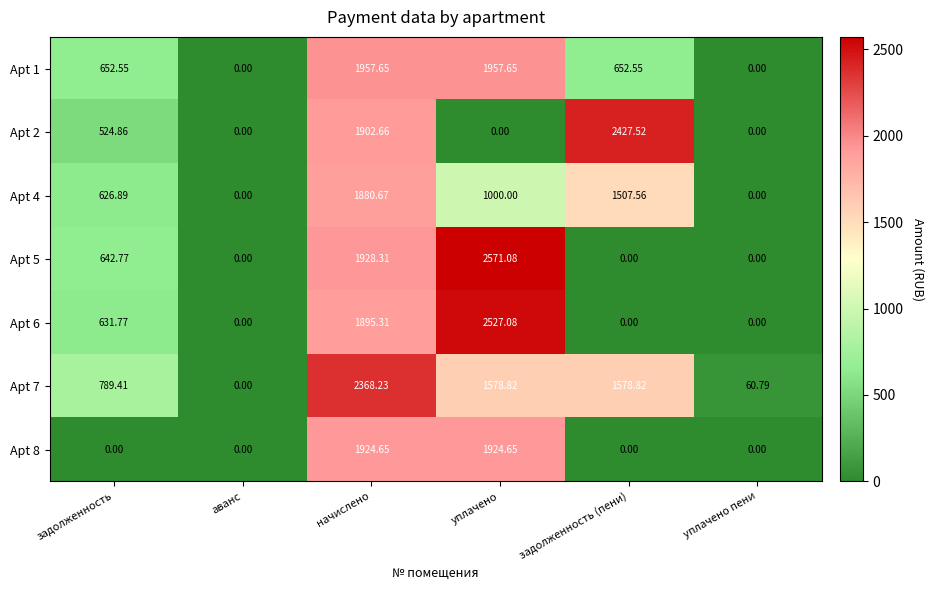

At which category is the sum across all series the highest?

начислено